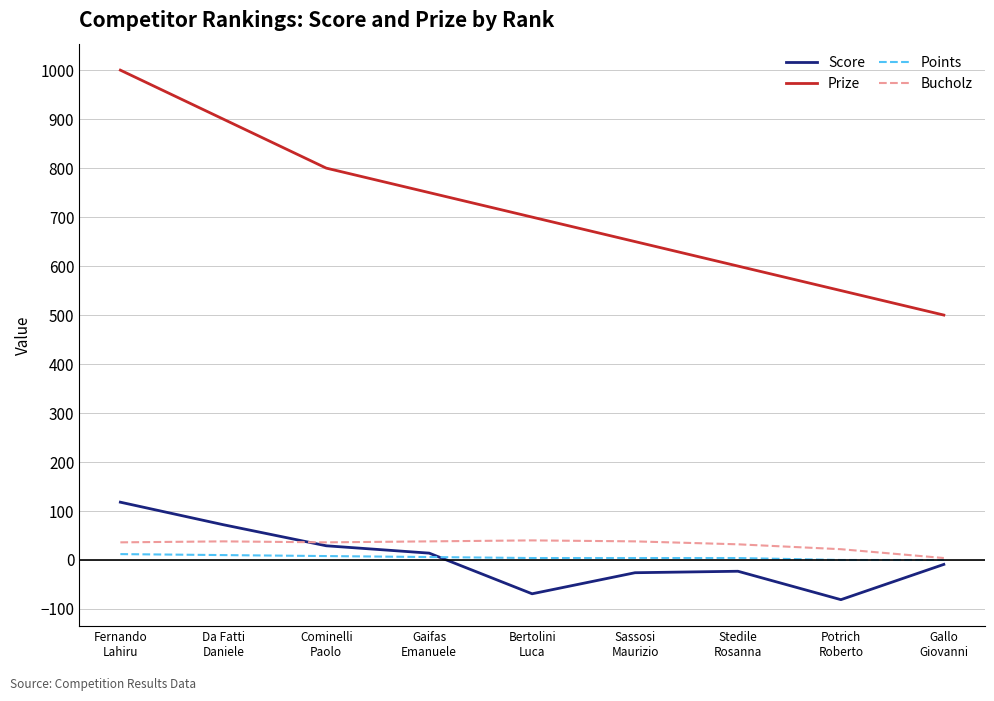

What is the sum of the Score values at Cominelli
Paolo and Gaifas
Emanuele?

43